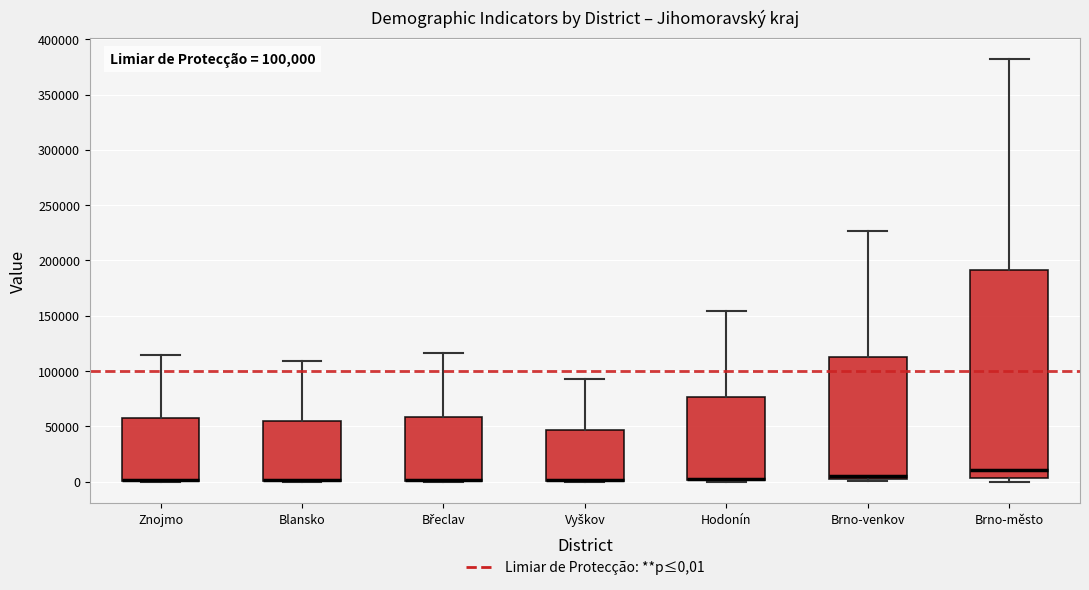

Comparing the boxes themselves (not the whiskers), which one is the tallest?

Brno-město